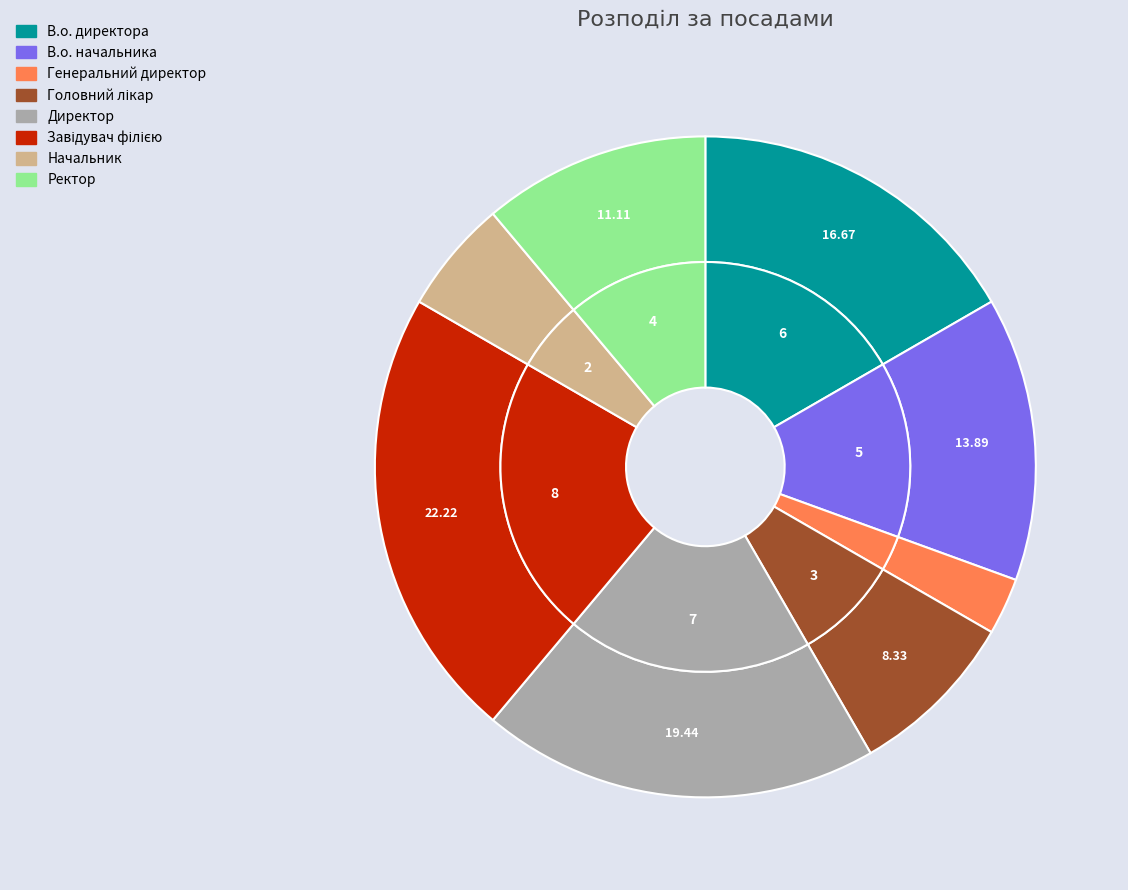

Which category has the smallest portion of the pie?

Генеральний директор